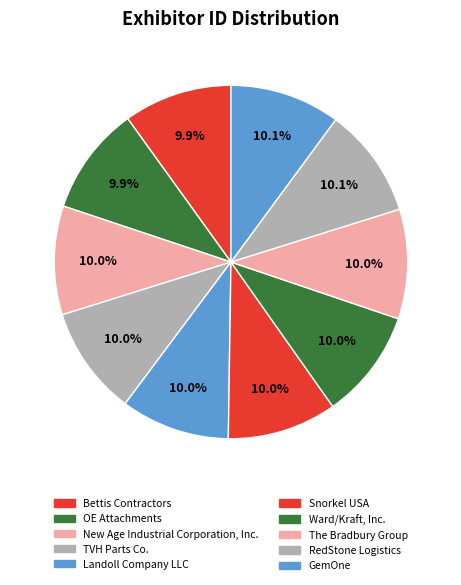

How many segments does this pie chart have?

10